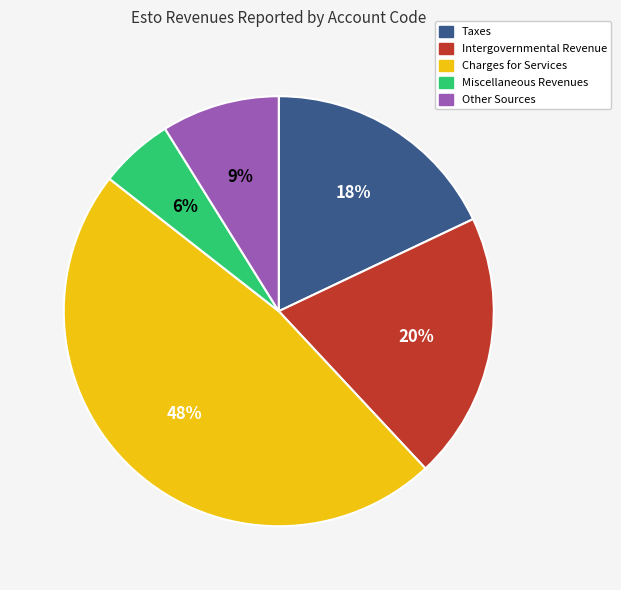

Combined, do Intergovernmental Revenue and Other Sources account for over 50%?

No